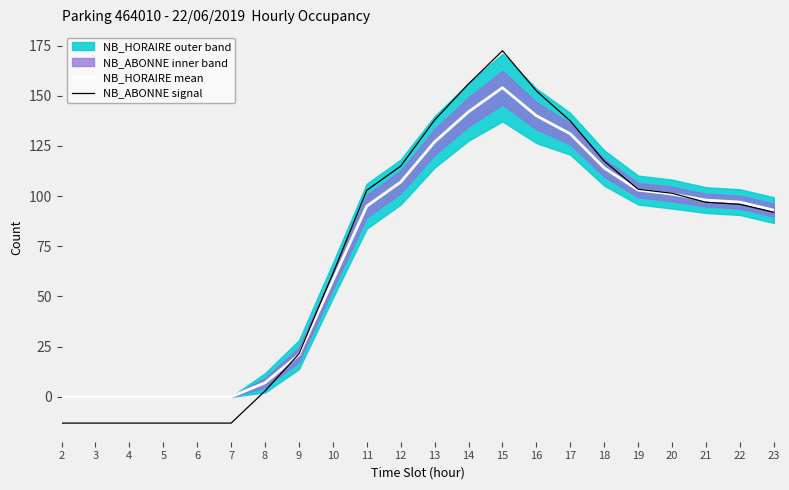

True or false: NB_HORAIRE mean and NB_ABONNE signal intersect in this chart.

True